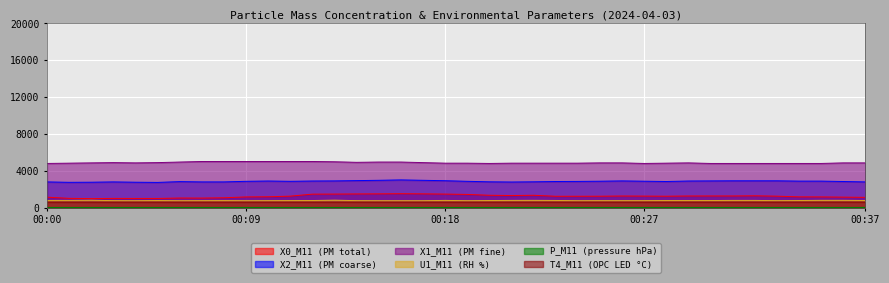

What is the sum of all X0_M11 values?

46653.4